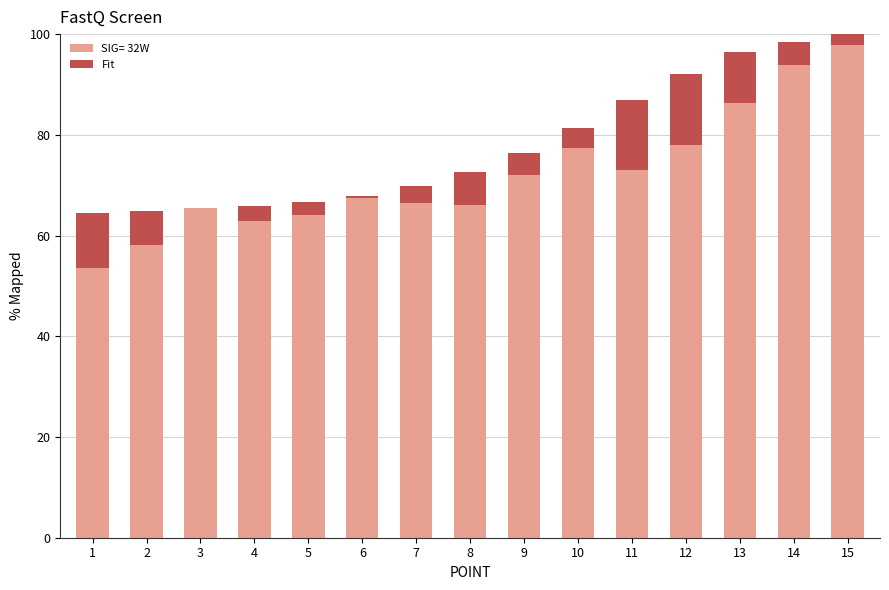

The chart shows a value of -3.6 at 15. True or false?

False